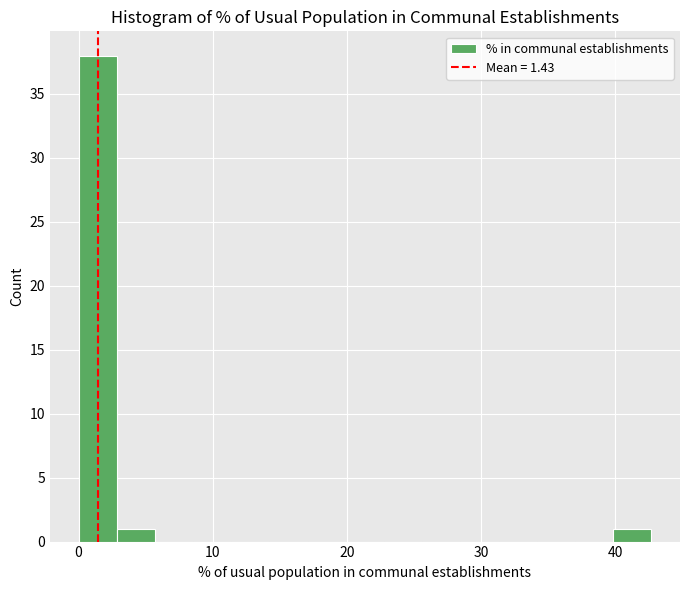

Read against the x-axis, roughly where is the centre of the tallest bar?

1